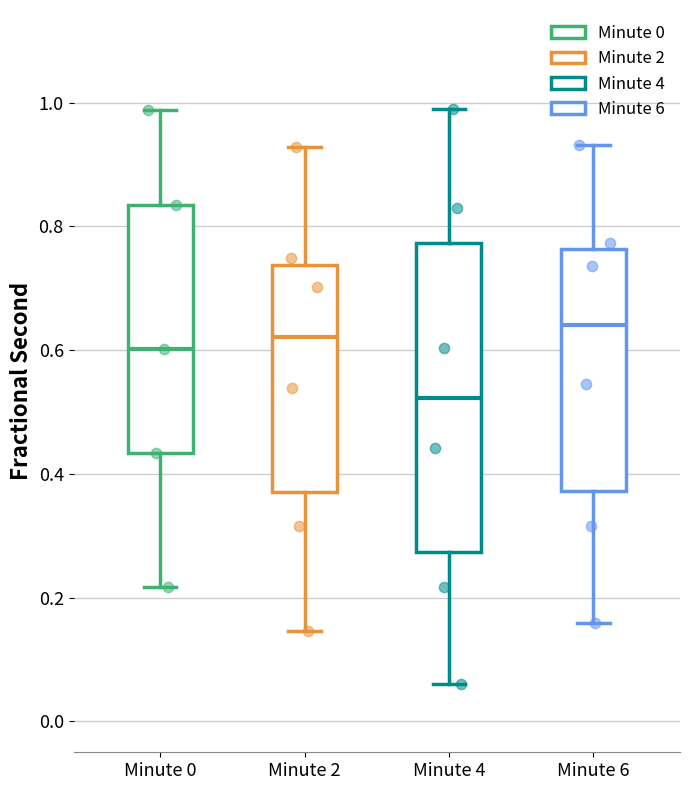

Which box has the highest median line?

Minute 6